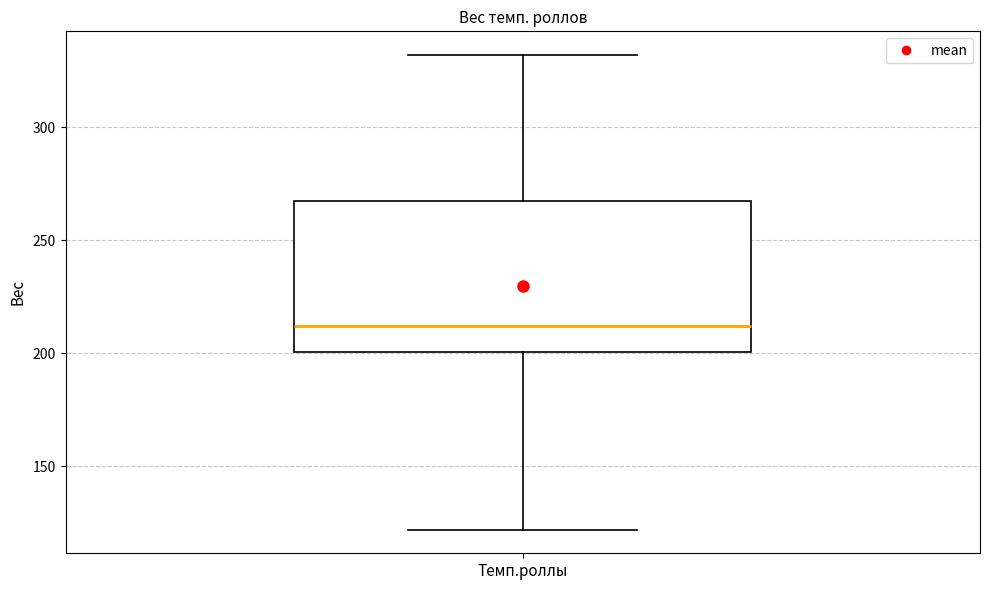

Transcribe this box plot: give where the median line is, the range the box spans, and where the two whiskers end, as read against the y-axis. The values are not printed on the chart, so give them approximately, as read against the axis.

median 210, box 200 to 270, whiskers 120 to 330